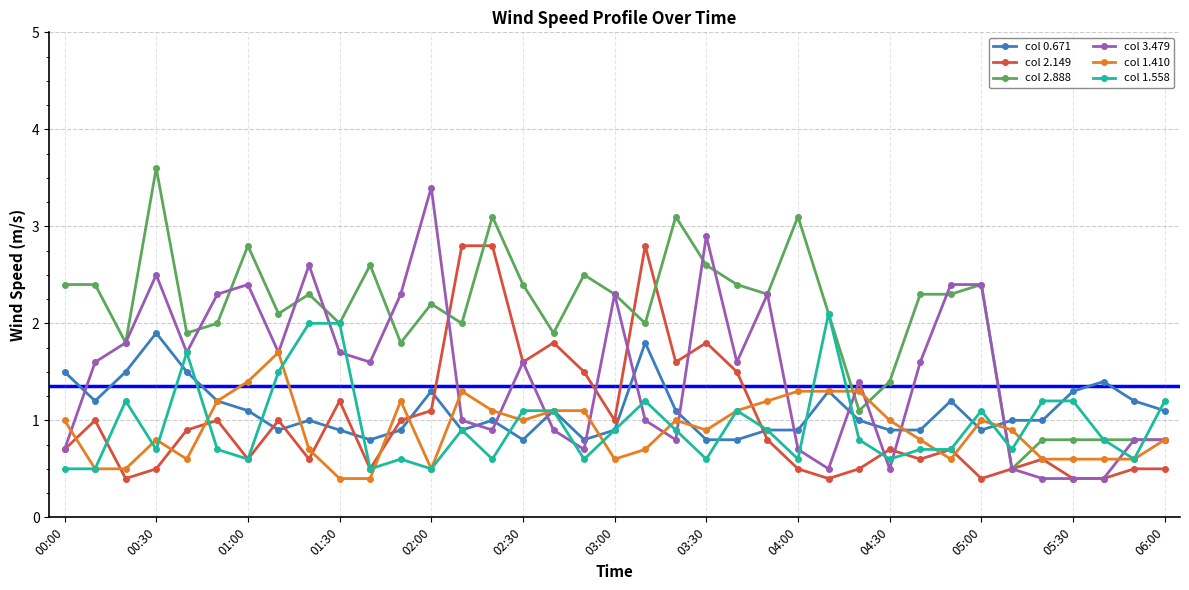

Does the chart have visible grid lines?

Yes